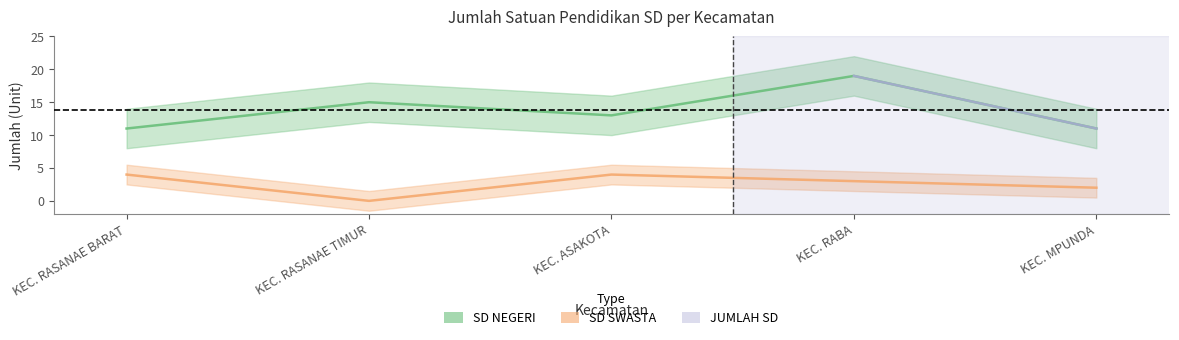

Count the values in the range 11 to 19.

2